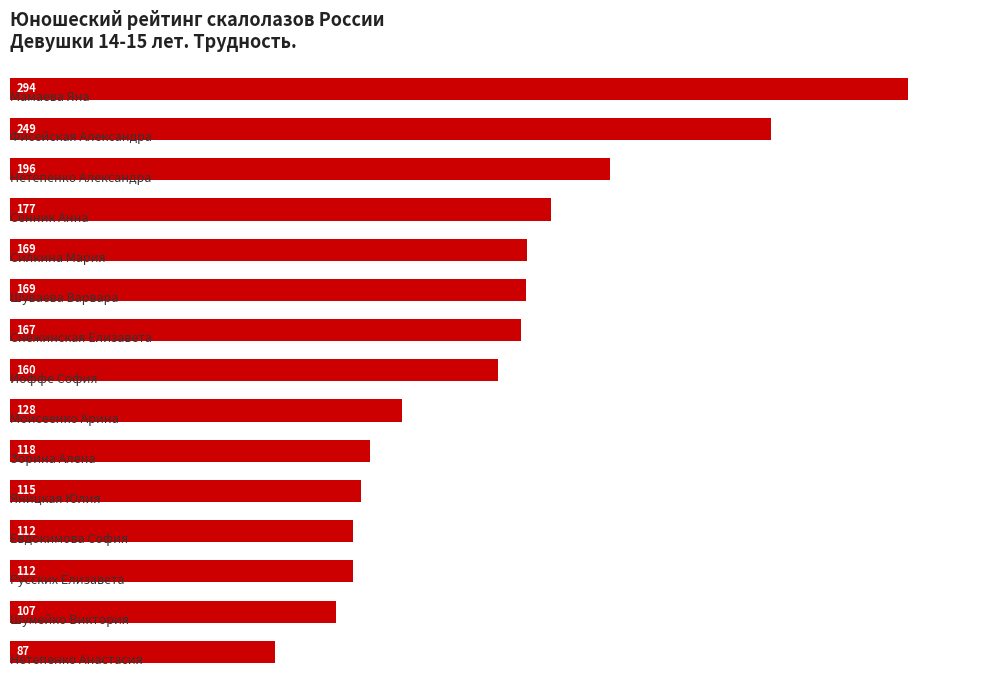

What is the value of the 10th bar from the top?

118.0